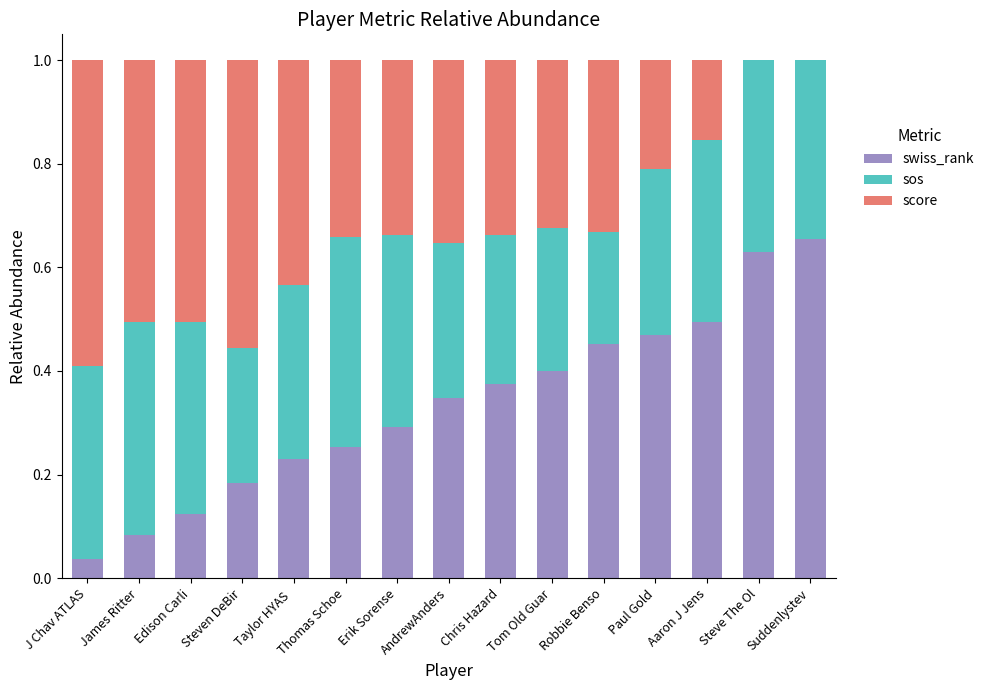

The swiss_rank series shows 0.4 at Chris Hazard. True or false?

True